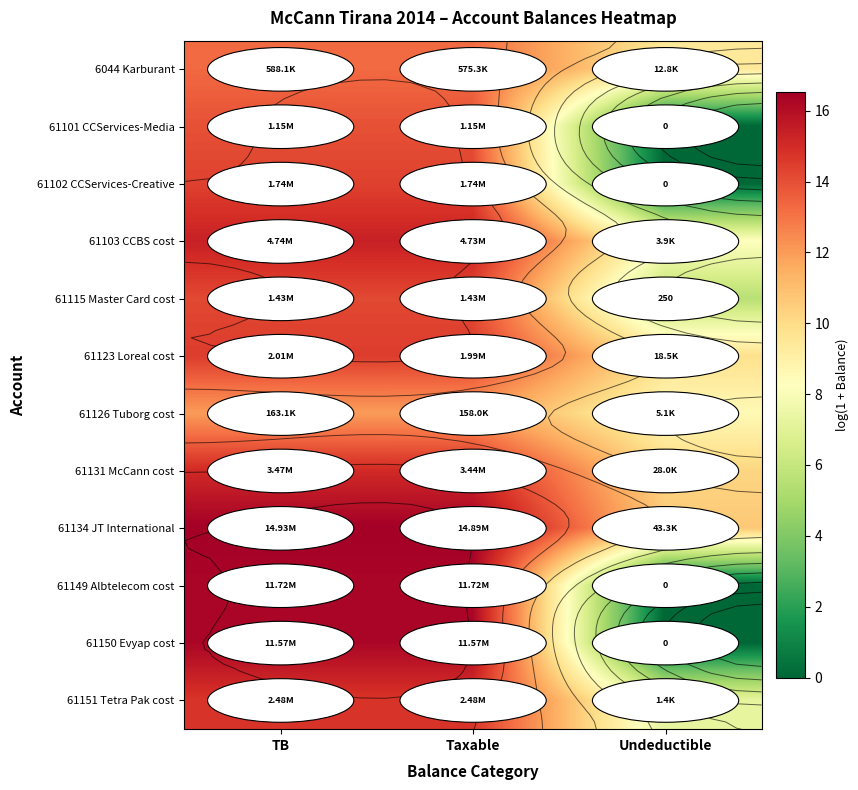

Between TB and Taxable, which series saw the biggest shift?

61126 Tuborg cost